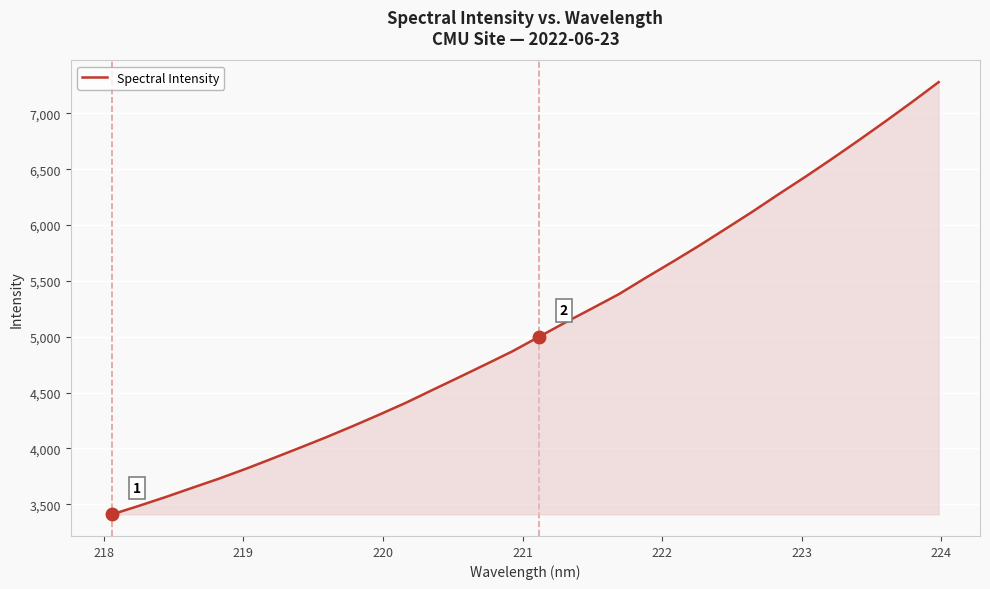

What is the difference between the maximum and minimum values?

3870.3